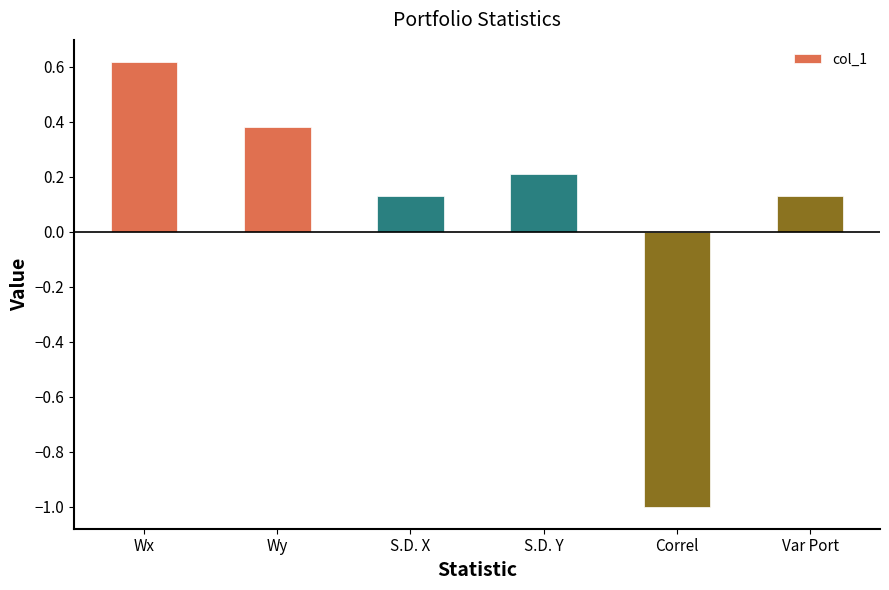

At which label does the data first exceed 0?

Wx